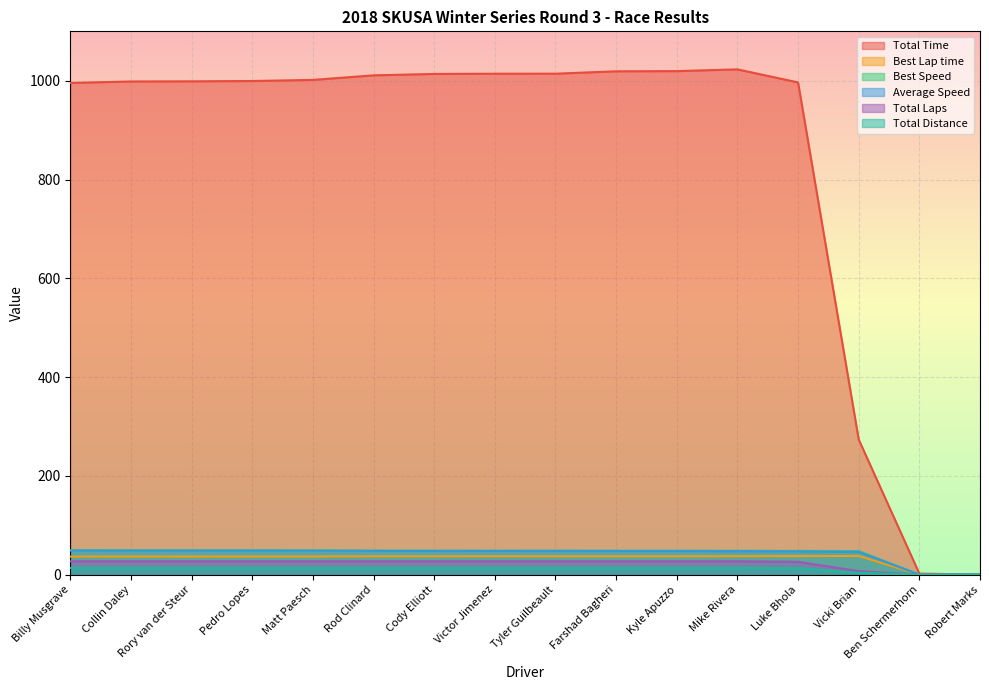

What is the average value of the Best Speed series?

42.5